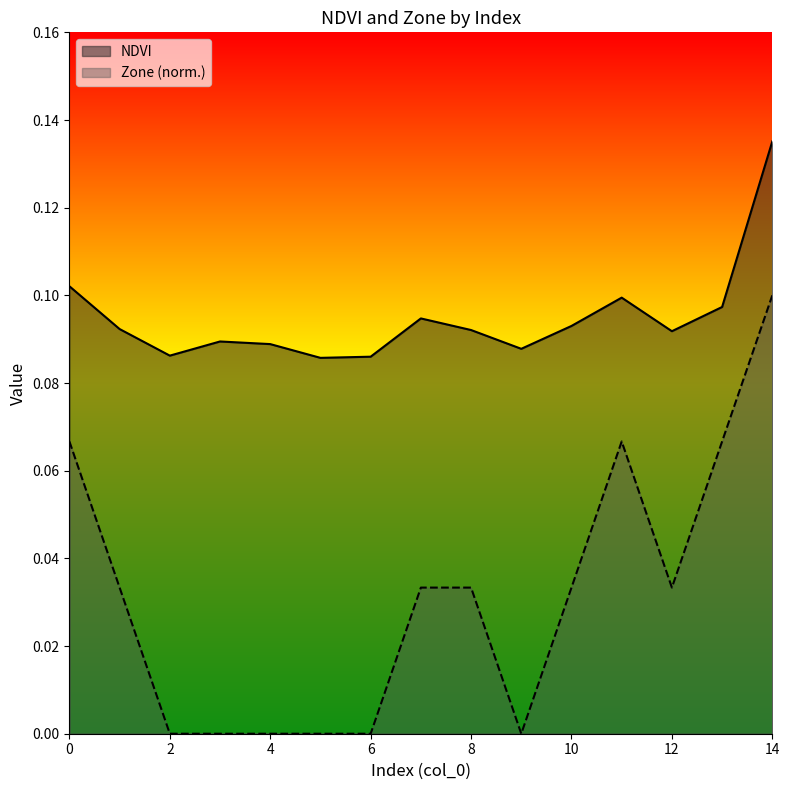

Reading left to right, extract all data points from this chart.

NDVI: 0=0.1	1=0.1	2=0.1	3=0.1	4=0.1	5=0.1	6=0.1	7=0.1	8=0.1	9=0.1	10=0.1	11=0.1	12=0.1	13=0.1	14=0.1
Zone: 0=0.1	1=0.0	2=0.0	3=0.0	4=0.0	5=0.0	6=0.0	7=0.0	8=0.0	9=0.0	10=0.0	11=0.1	12=0.0	13=0.1	14=0.1